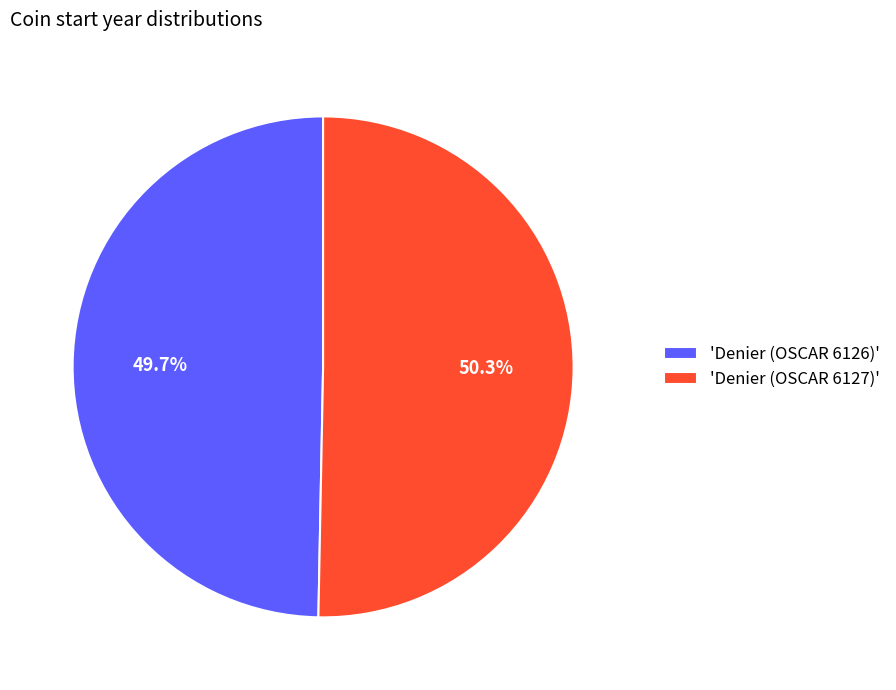

Which slice is the smallest?

'Denier (OSCAR 6126)'